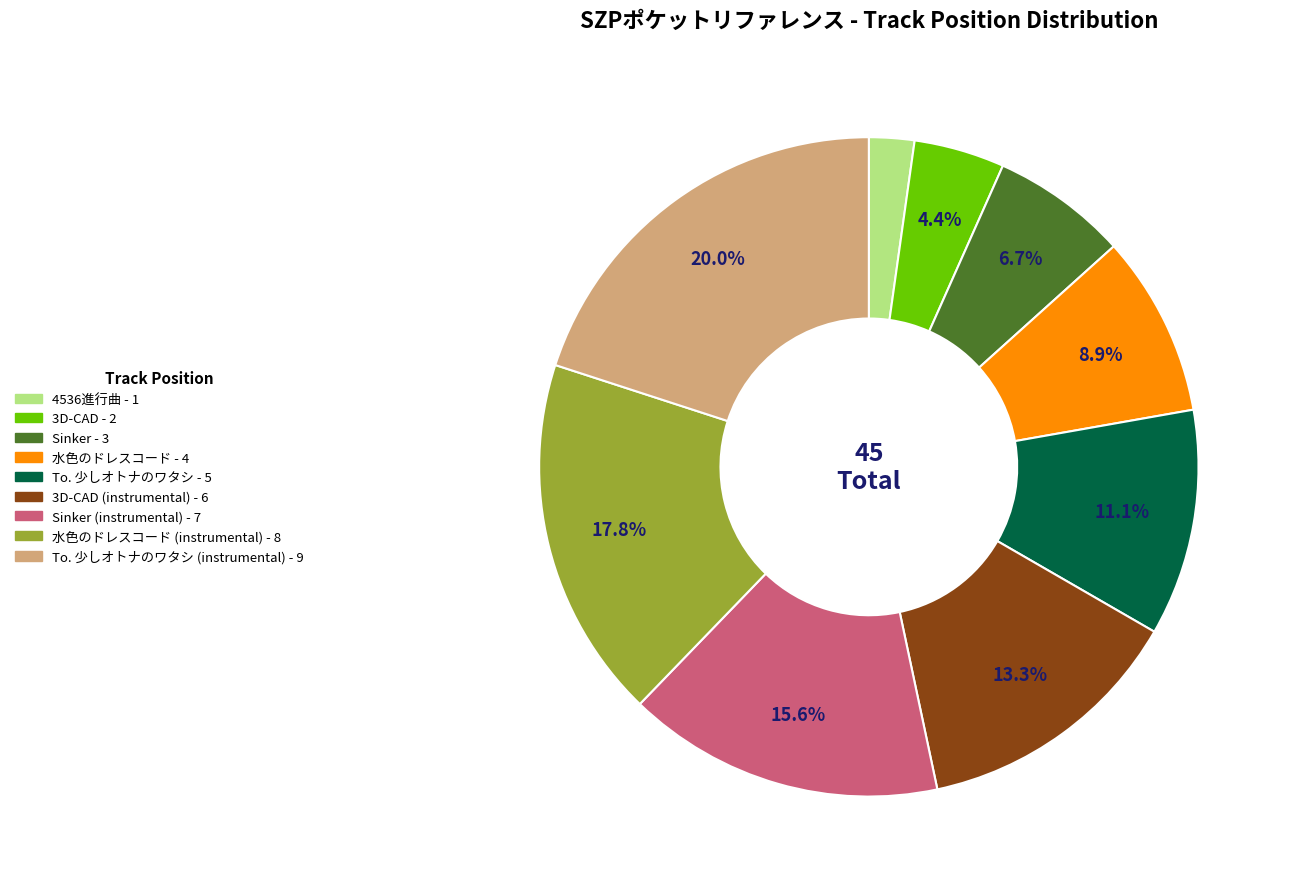

Is there any slice that represents more than half of the pie?

No